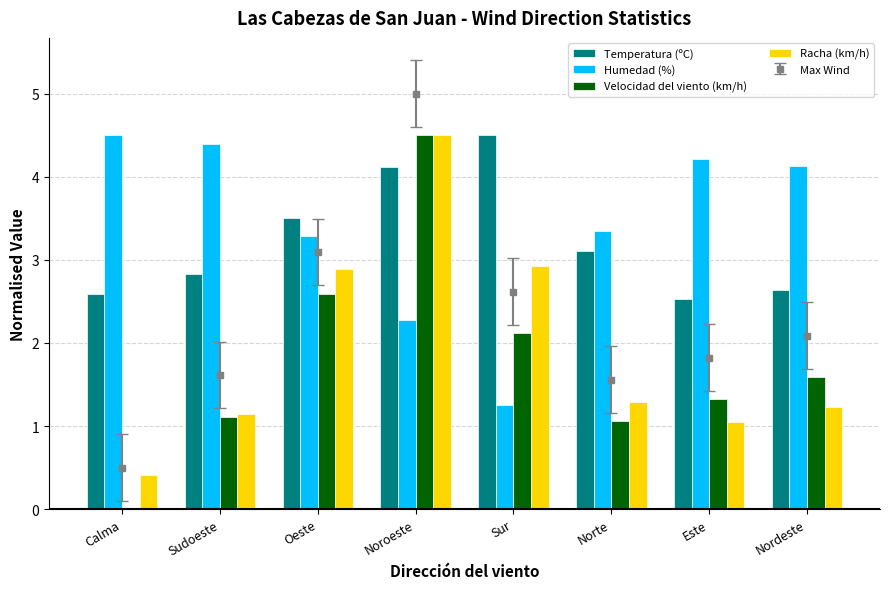

What is the sum of the Humedad (%) values at Calma and Norte?

7.8